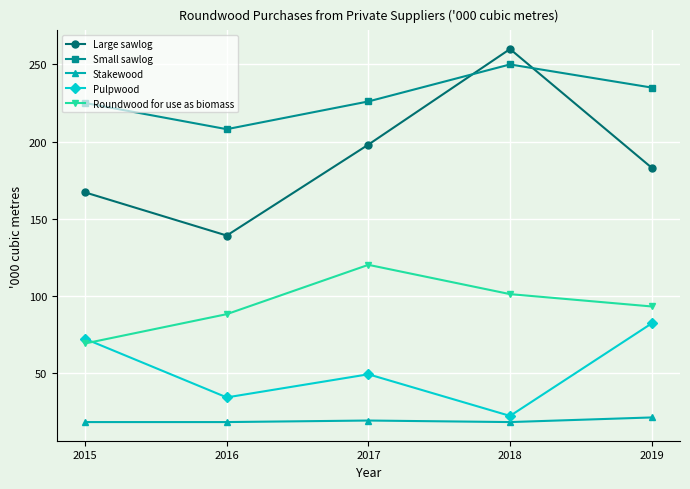

Count the number of categories in the chart.

5